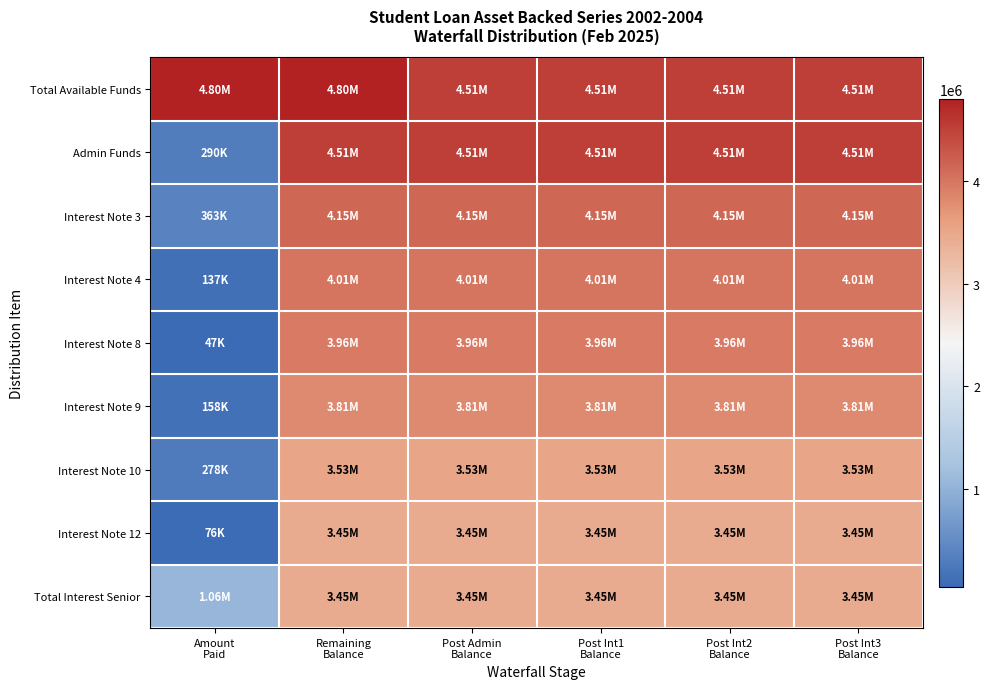

At which category is the sum across all series the highest?

Remaining
Balance